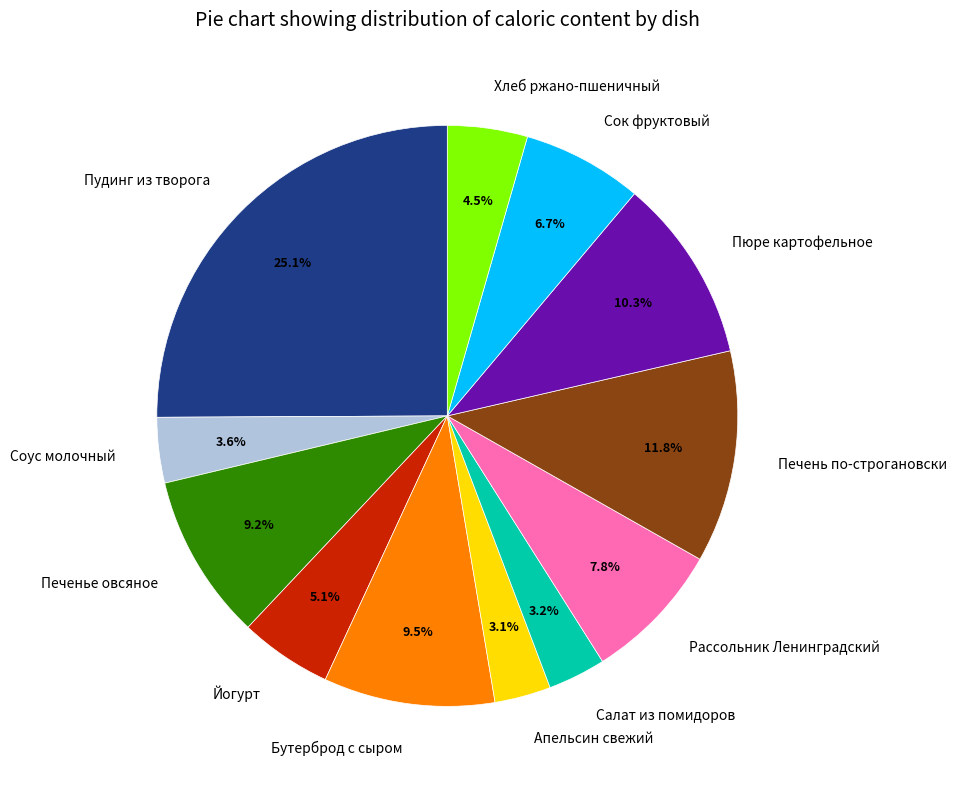

To the nearest percent, what percentage of the pie is Печень по-строгановски?

12%